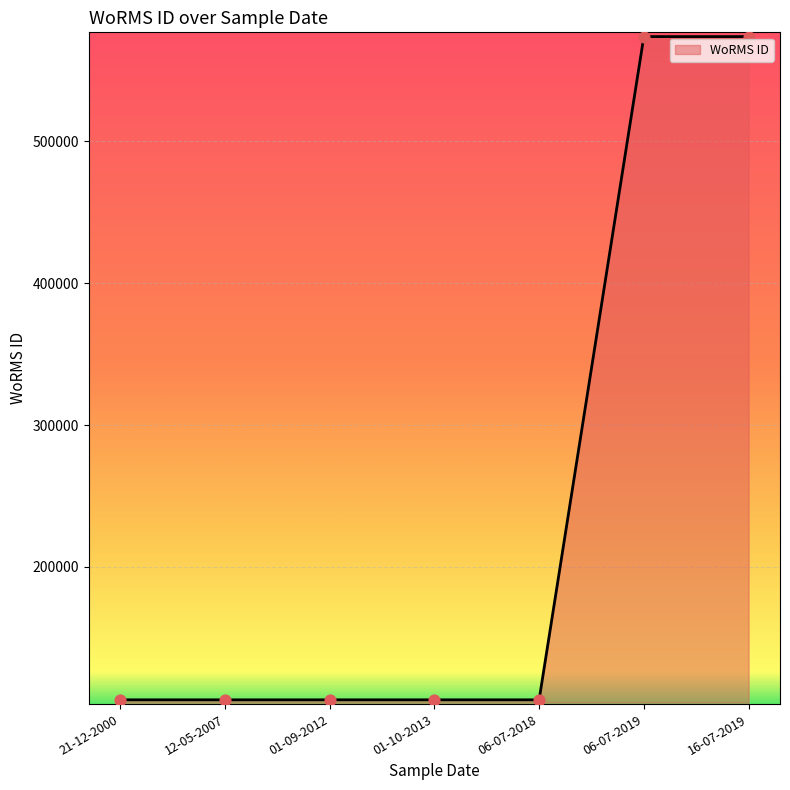

Which has a higher value, 16-07-2019 or 01-10-2013?

16-07-2019